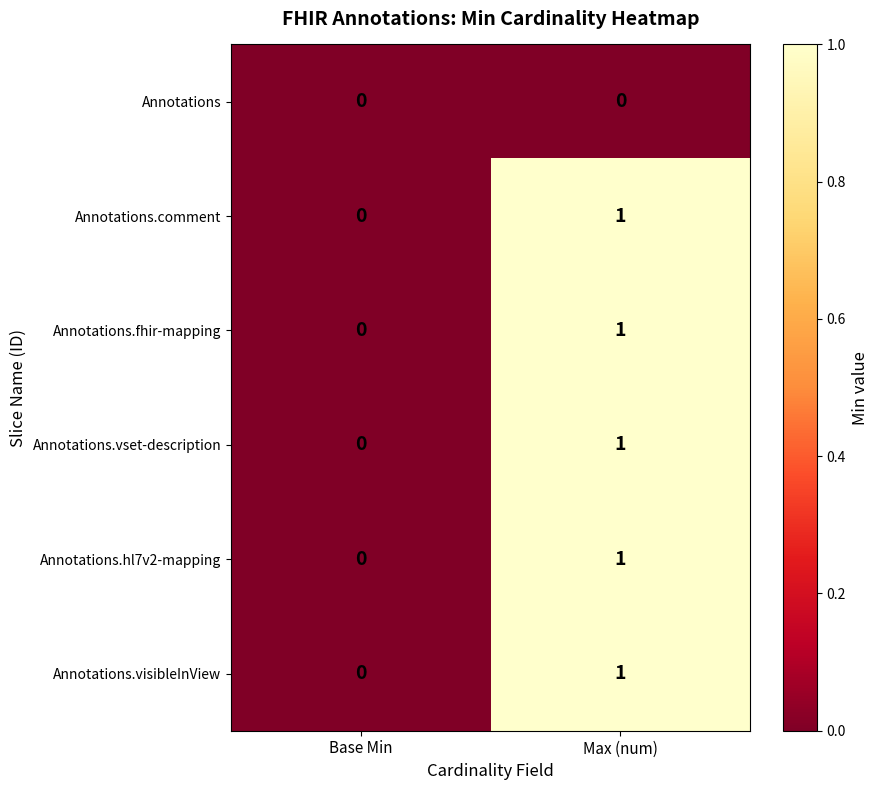

Reading left to right, what are all the values shown in this chart?

Annotations: Base Min=0	Max (num)=0
Annotations.comment: Base Min=0	Max (num)=1
Annotations.fhir-mapping: Base Min=0	Max (num)=1
Annotations.vset-description: Base Min=0	Max (num)=1
Annotations.hl7v2-mapping: Base Min=0	Max (num)=1
Annotations.visibleInView: Base Min=0	Max (num)=1